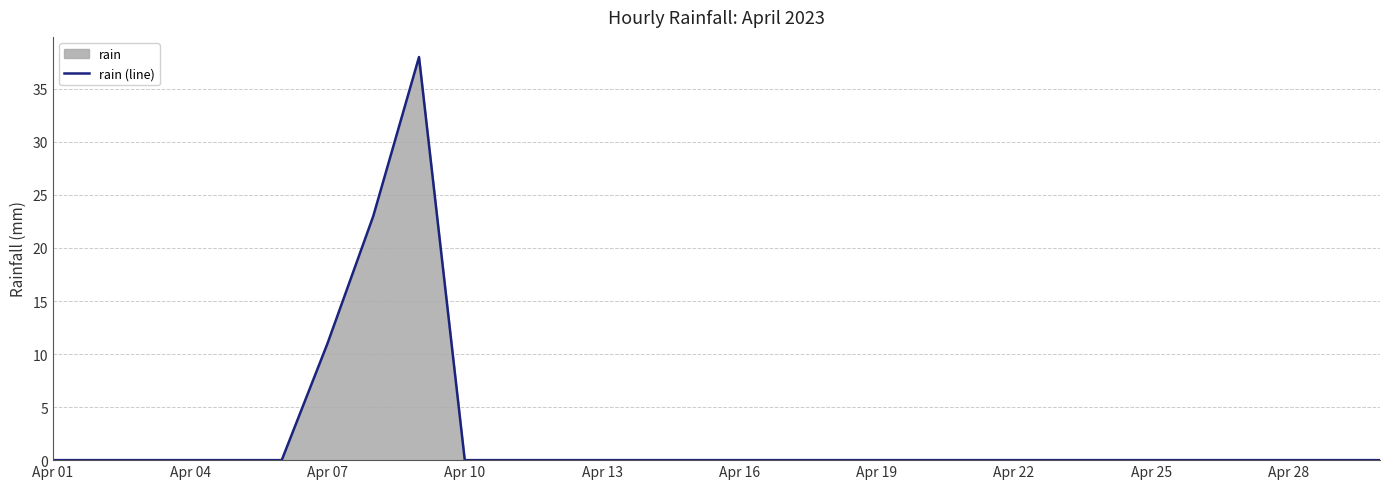

What is the greatest value displayed?

38